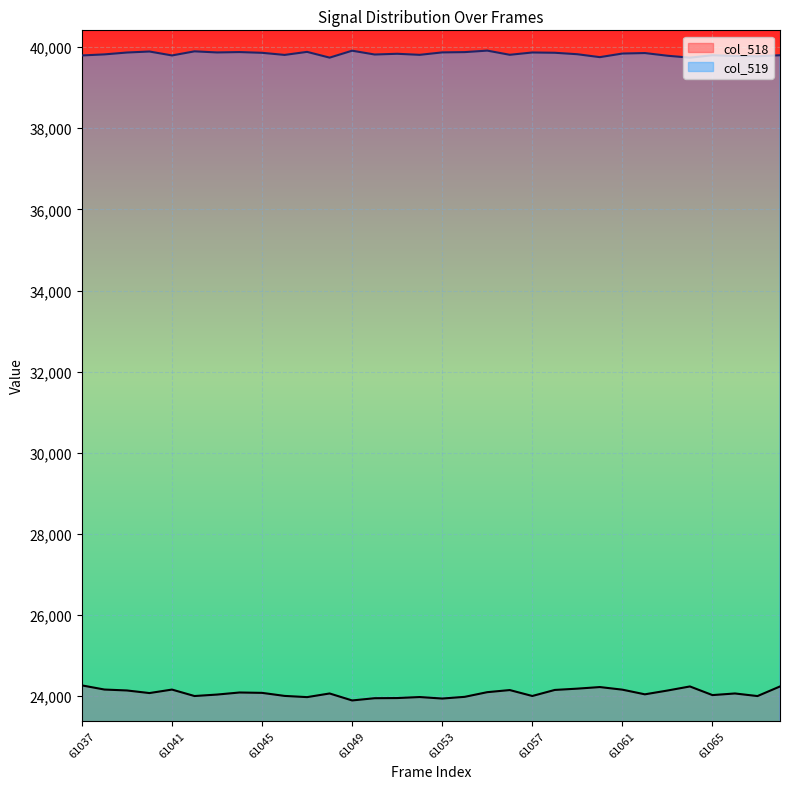

True or false: col_518 and col_519 intersect in this chart.

False